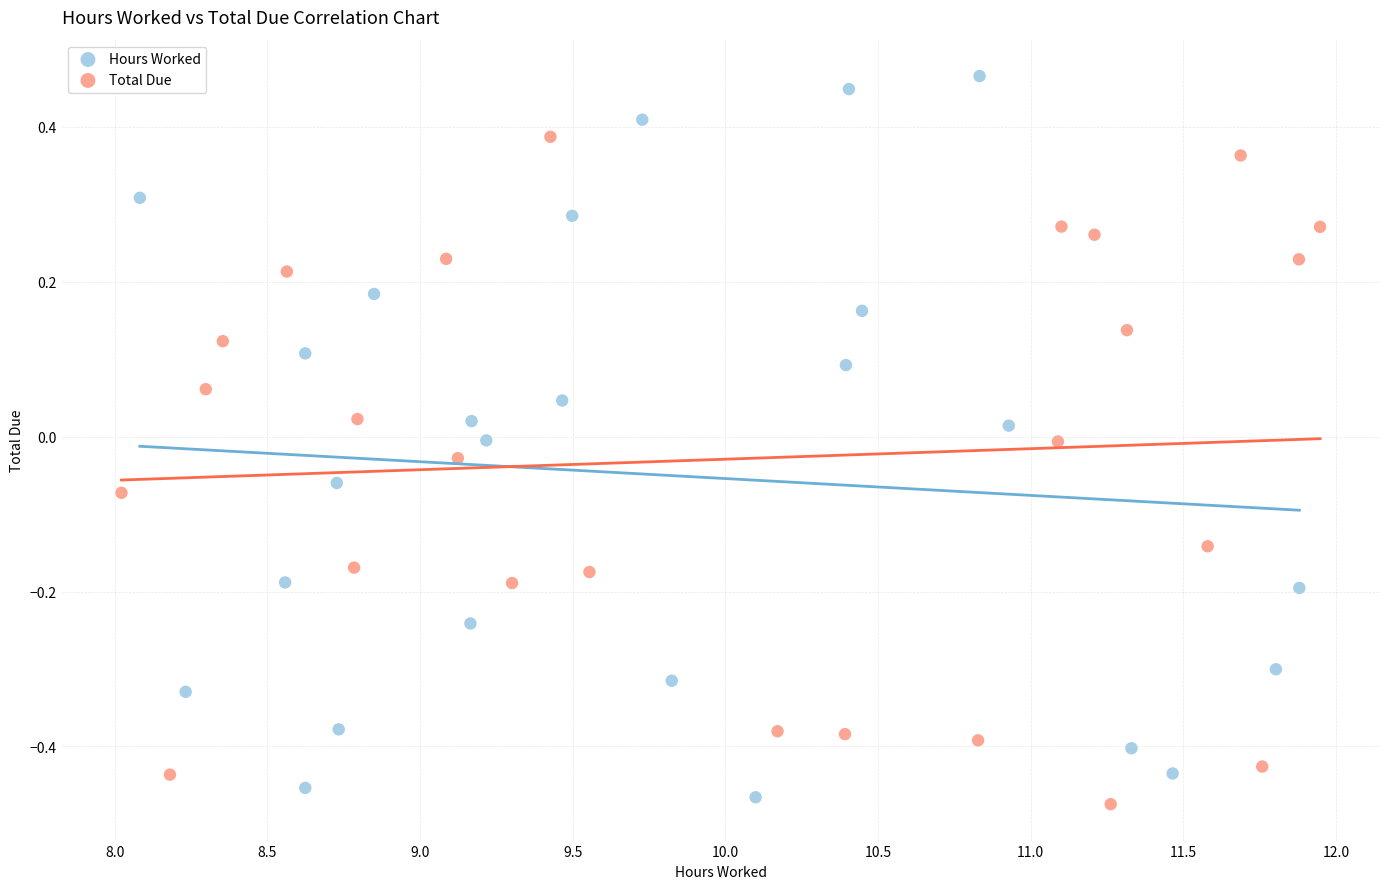

Which series has the largest Y range (max minus min)?

Hours Worked